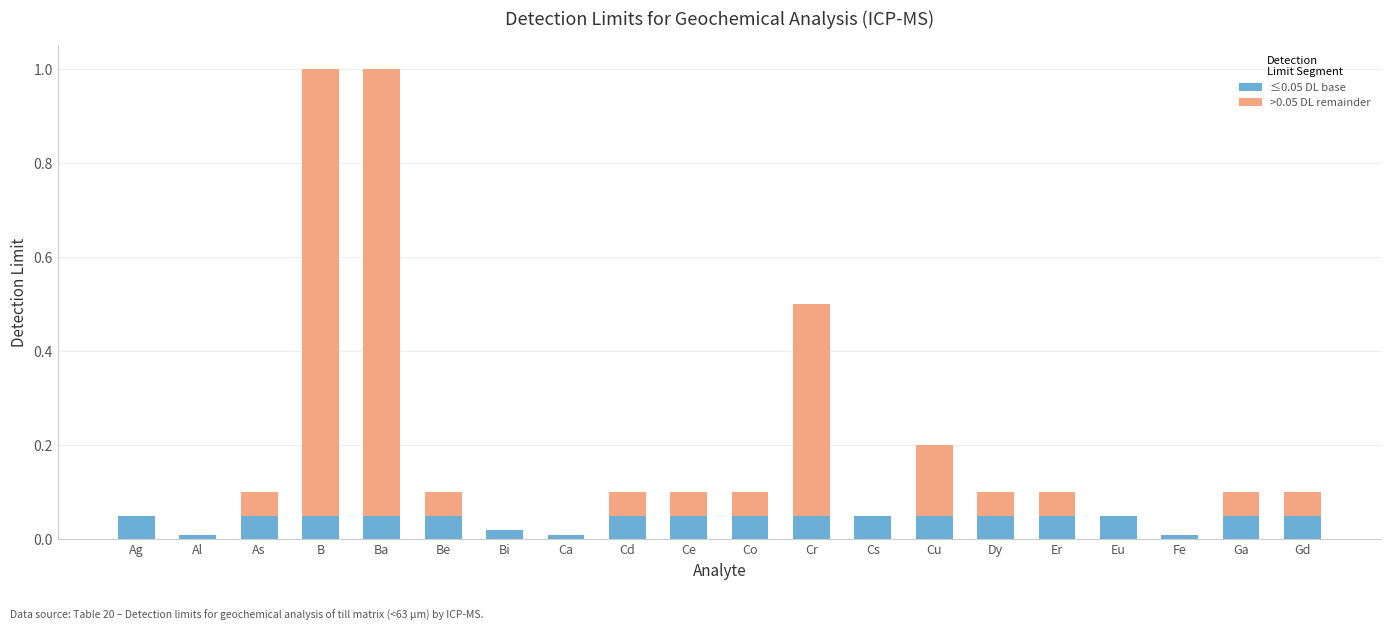

Is it true that ≤0.05 DL base equals 0.0 at Cr?

False